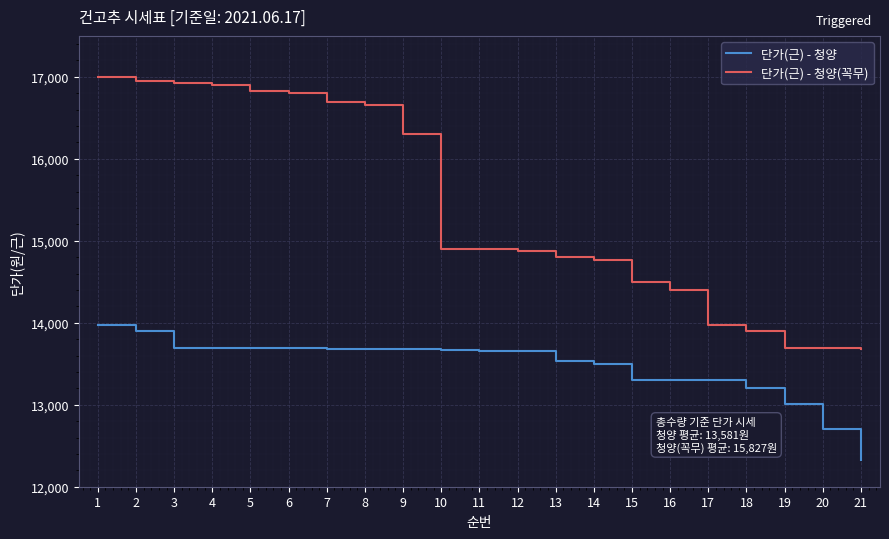

What is the total value across all series at 17?

27270